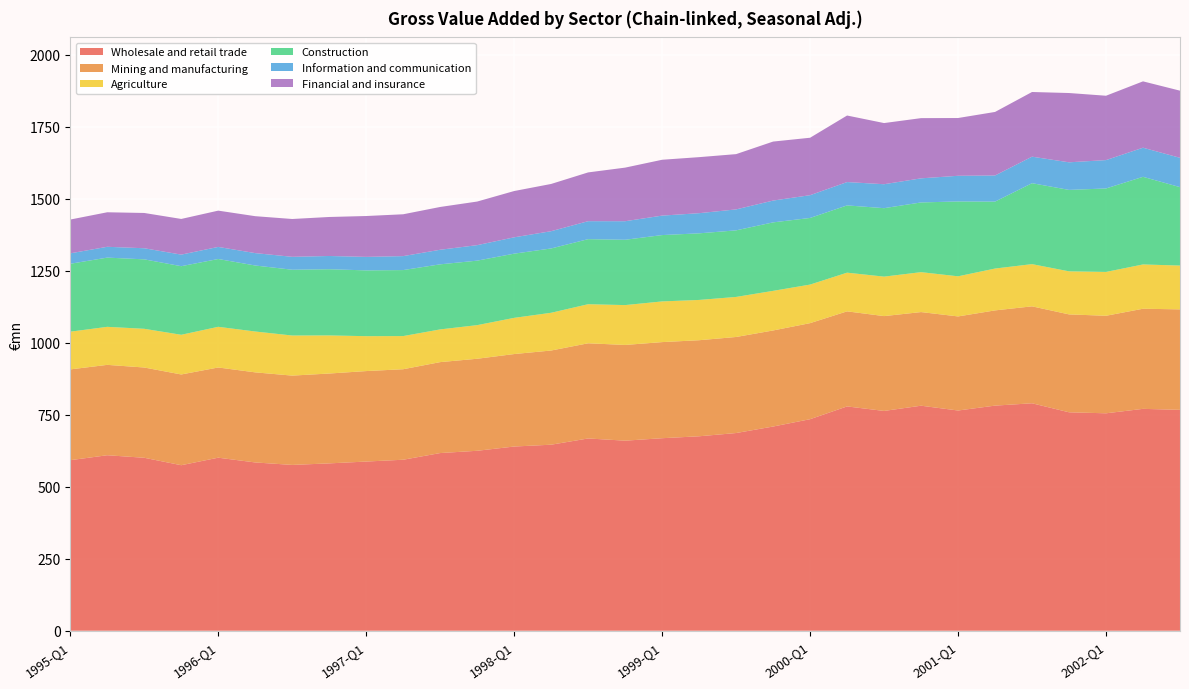

Reading left to right, transcribe all the data shown in this chart.

Wholesale and retail trade: 1995-Q1=592.1	1995-Q2=609.3	1995-Q3=600.5	1995-Q4=574.7	1996-Q1=600.8	1996-Q2=584.3	1996-Q3=575.7	1996-Q4=581.0	1997-Q1=587.4	1997-Q2=593.7	1997-Q3=616.9	1997-Q4=624.8	1998-Q1=639.6	1998-Q2=645.9	1998-Q3=667.5	1998-Q4=659.9	1999-Q1=668.4	1999-Q2=675.1	1999-Q3=686.4	1999-Q4=709.0	2000-Q1=734.5	2000-Q2=778.8	2000-Q3=763.1	2000-Q4=781.3	2001-Q1=764.6	2001-Q2=781.6	2001-Q3=789.7	2001-Q4=758.4	2002-Q1=754.9	2002-Q2=770.3	2002-Q3=766.9
Mining and manufacturing: 1995-Q1=315.2	1995-Q2=313.7	1995-Q3=313.4	1995-Q4=315.1	1996-Q1=313.2	1996-Q2=312.7	1996-Q3=310.1	1996-Q4=312.0	1997-Q1=314.1	1997-Q2=314.2	1997-Q3=315.7	1997-Q4=319.5	1998-Q1=321.1	1998-Q2=327.0	1998-Q3=330.4	1998-Q4=332.3	1999-Q1=333.6	1999-Q2=333.5	1999-Q3=333.5	1999-Q4=333.5	2000-Q1=333.5	2000-Q2=330.0	2000-Q3=329.2	2000-Q4=325.1	2001-Q1=326.6	2001-Q2=330.6	2001-Q3=336.6	2001-Q4=339.9	2002-Q1=338.6	2002-Q2=347.6	2002-Q3=348.9
Agriculture: 1995-Q1=130.9	1995-Q2=132.0	1995-Q3=134.4	1995-Q4=137.8	1996-Q1=141.2	1996-Q2=141.8	1996-Q3=139.2	1996-Q4=132.3	1997-Q1=121.2	1997-Q2=115.1	1997-Q3=113.6	1997-Q4=116.7	1998-Q1=125.7	1998-Q2=131.0	1998-Q3=135.7	1998-Q4=138.4	1999-Q1=141.2	1999-Q2=139.8	1999-Q3=139.0	1999-Q4=137.5	2000-Q1=133.9	2000-Q2=134.3	2000-Q3=137.0	2000-Q4=138.6	2001-Q1=139.3	2001-Q2=145.3	2001-Q3=146.5	2001-Q4=149.5	2002-Q1=152.2	2002-Q2=153.8	2002-Q3=152.1
Construction: 1995-Q1=235.8	1995-Q2=240.3	1995-Q3=241.1	1995-Q4=238.1	1996-Q1=235.4	1996-Q2=229.2	1996-Q3=228.4	1996-Q4=229.8	1997-Q1=228.4	1997-Q2=229.1	1997-Q3=225.9	1997-Q4=223.9	1998-Q1=222.9	1998-Q2=223.3	1998-Q3=225.9	1998-Q4=226.8	1999-Q1=230.3	1999-Q2=231.2	1999-Q3=231.1	1999-Q4=237.8	2000-Q1=231.3	2000-Q2=233.5	2000-Q3=237.7	2000-Q4=242.0	2001-Q1=259.9	2001-Q2=232.4	2001-Q3=281.0	2001-Q4=282.8	2002-Q1=289.8	2002-Q2=304.2	2002-Q3=272.3
Information and communication: 1995-Q1=36.2	1995-Q2=37.6	1995-Q3=38.5	1995-Q4=40.2	1996-Q1=41.9	1996-Q2=43.0	1996-Q3=44.8	1996-Q4=46.0	1997-Q1=46.8	1997-Q2=48.5	1997-Q3=50.6	1997-Q4=53.8	1998-Q1=56.7	1998-Q2=60.0	1998-Q3=62.3	1998-Q4=64.4	1999-Q1=67.6	1999-Q2=69.9	1999-Q3=72.8	1999-Q4=75.7	2000-Q1=79.0	2000-Q2=81.0	2000-Q3=83.2	2000-Q4=83.7	2001-Q1=89.1	2001-Q2=90.7	2001-Q3=92.1	2001-Q4=95.8	2002-Q1=98.5	2002-Q2=101.1	2002-Q3=101.8
Financial and insurance: 1995-Q1=117.3	1995-Q2=119.9	1995-Q3=122.5	1995-Q4=123.8	1996-Q1=126.0	1996-Q2=128.2	1996-Q3=131.3	1996-Q4=135.4	1997-Q1=141.8	1997-Q2=145.3	1997-Q3=148.5	1997-Q4=151.4	1998-Q1=160.7	1998-Q2=164.0	1998-Q3=169.4	1998-Q4=186.1	1999-Q1=193.9	1999-Q2=194.6	1999-Q3=191.9	1999-Q4=204.8	2000-Q1=199.4	2000-Q2=231.0	2000-Q3=212.3	2000-Q4=209.0	2001-Q1=200.6	2001-Q2=220.6	2001-Q3=224.6	2001-Q4=240.6	2002-Q1=223.4	2002-Q2=230.3	2002-Q3=233.1